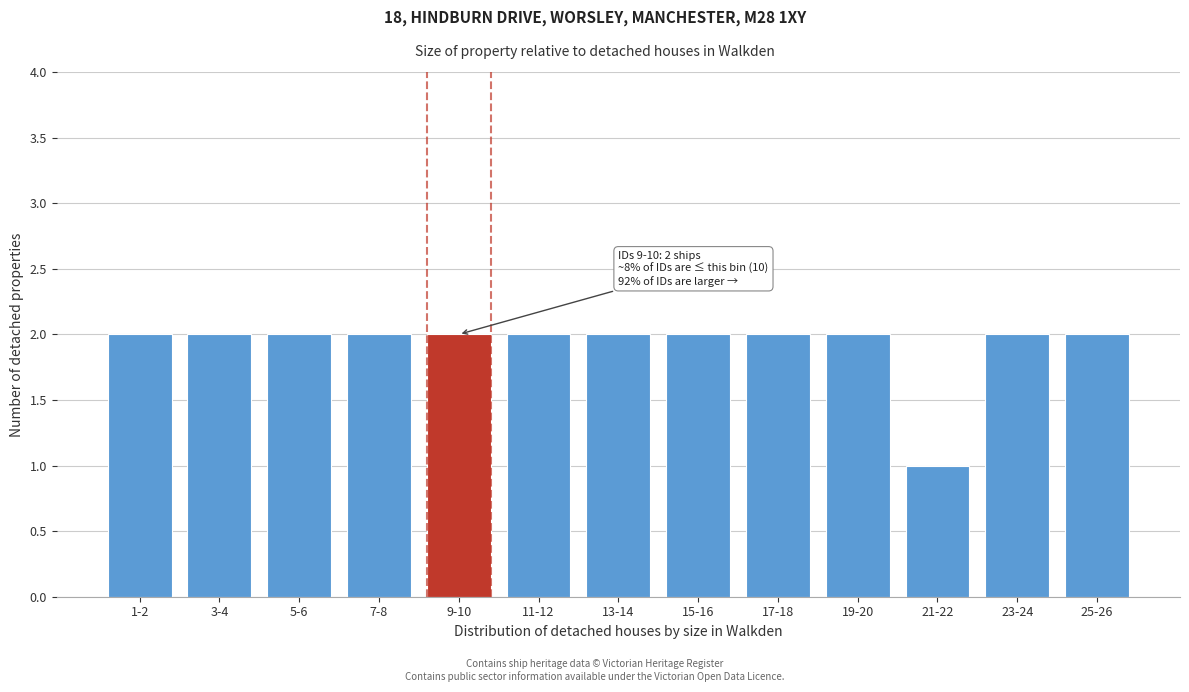

Reading left to right, transcribe all the data shown in this chart.

2	2	2	2	2	2	2	2	2	2	1	2	2